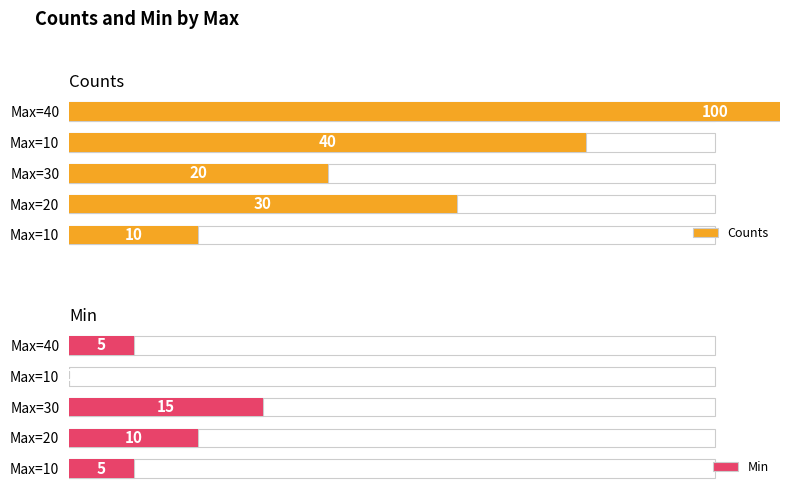

What are all the series names shown in the legend?

Counts, Min